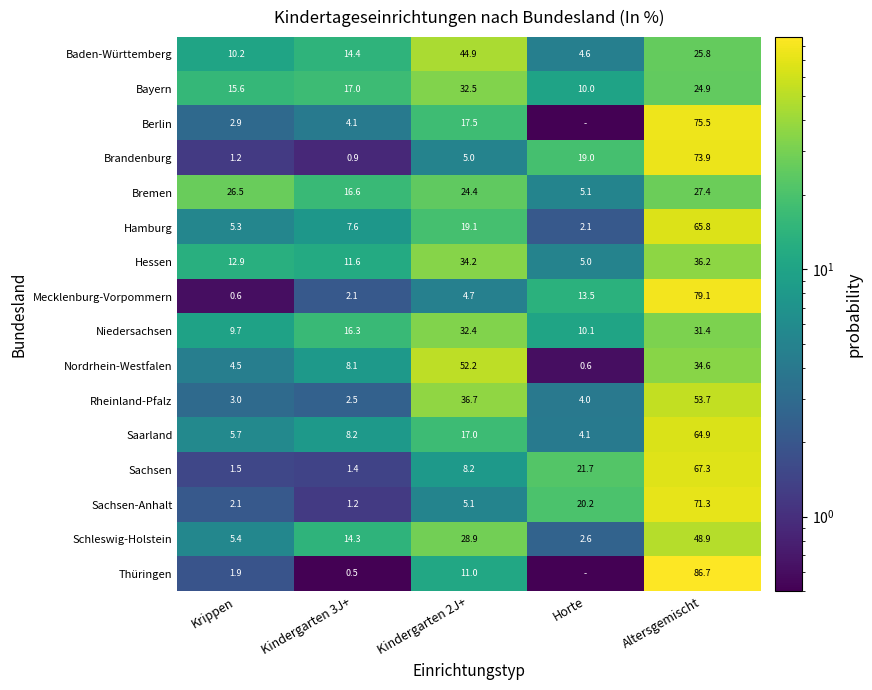

At Kindergarten 2J+, list the series in order from smallest to largest.

Mecklenburg-Vorpommern, Brandenburg, Sachsen-Anhalt, Sachsen, Thüringen, Saarland, Berlin, Hamburg, Bremen, Schleswig-Holstein, Niedersachsen, Bayern, Hessen, Rheinland-Pfalz, Baden-Württemberg, Nordrhein-Westfalen